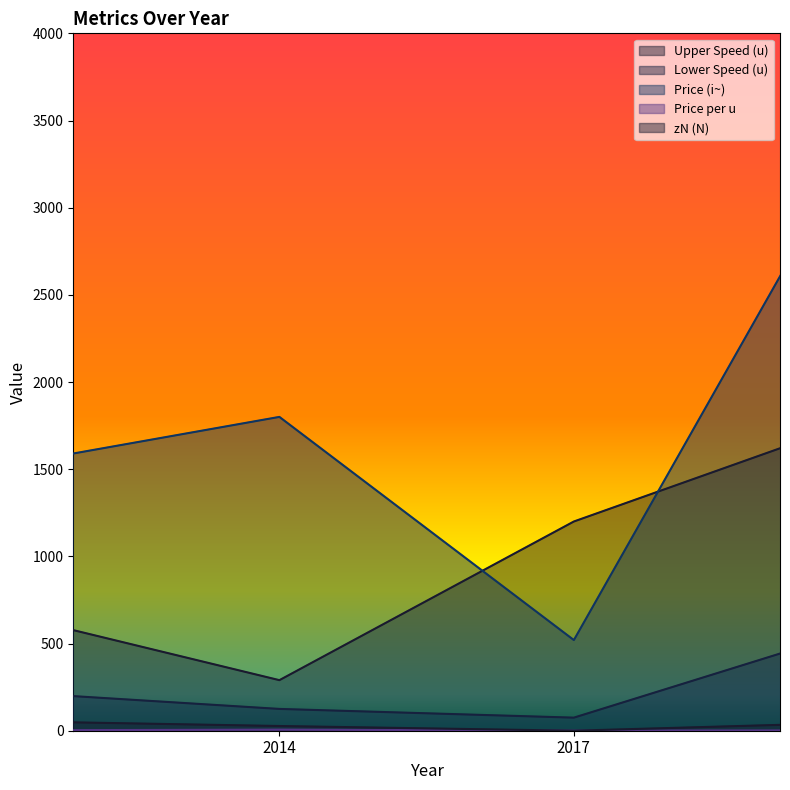

Is it true that Lower Speed (u) equals 230.0 at 2012?

True